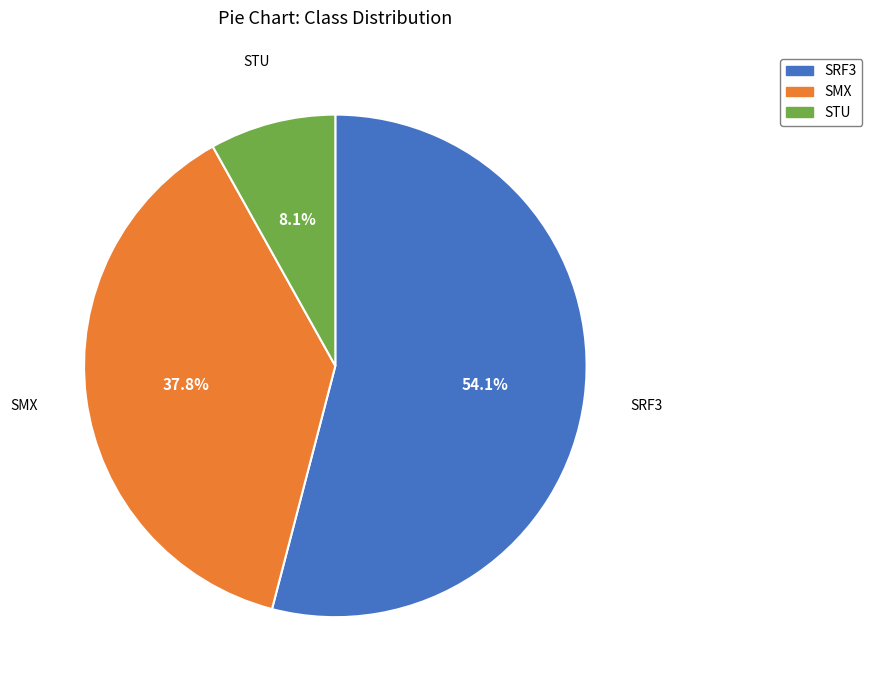

What percentage is the SRF3 slice, to the nearest percent?

54%